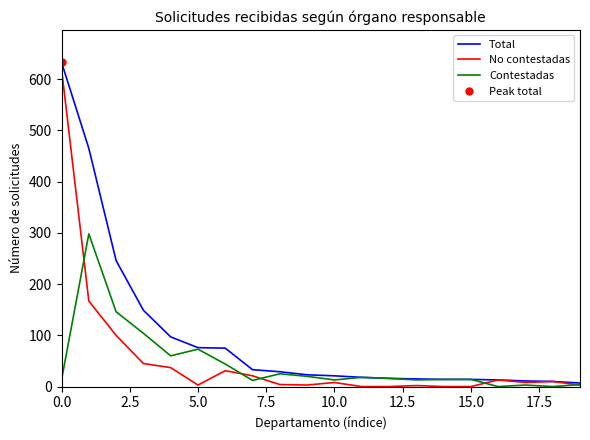

At how many categories does at least one series exceed 76?

5